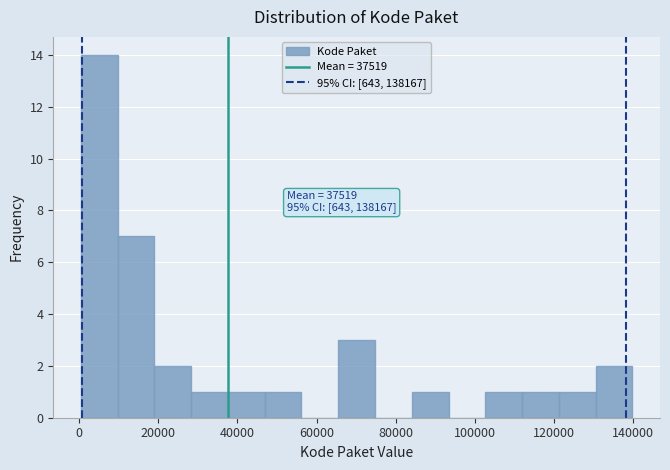

Which range on the x-axis has the tallest bar?

0 to 10000